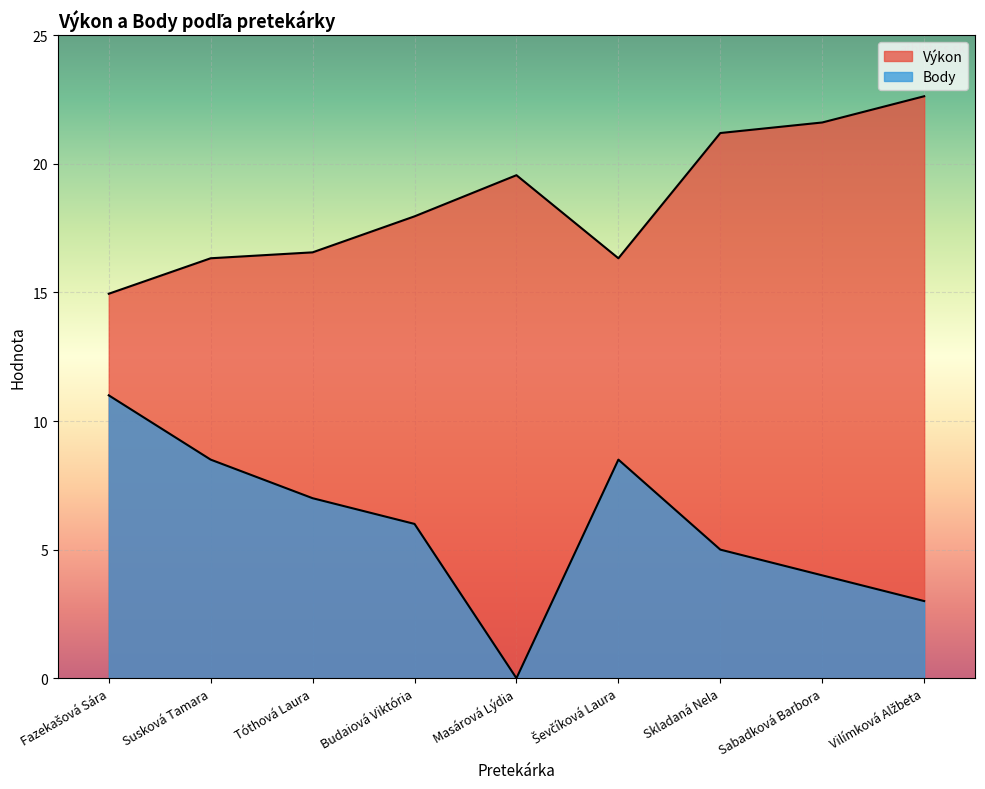

At Sabadková Barbora, list the series in order from largest to smallest.

Výkon, Body